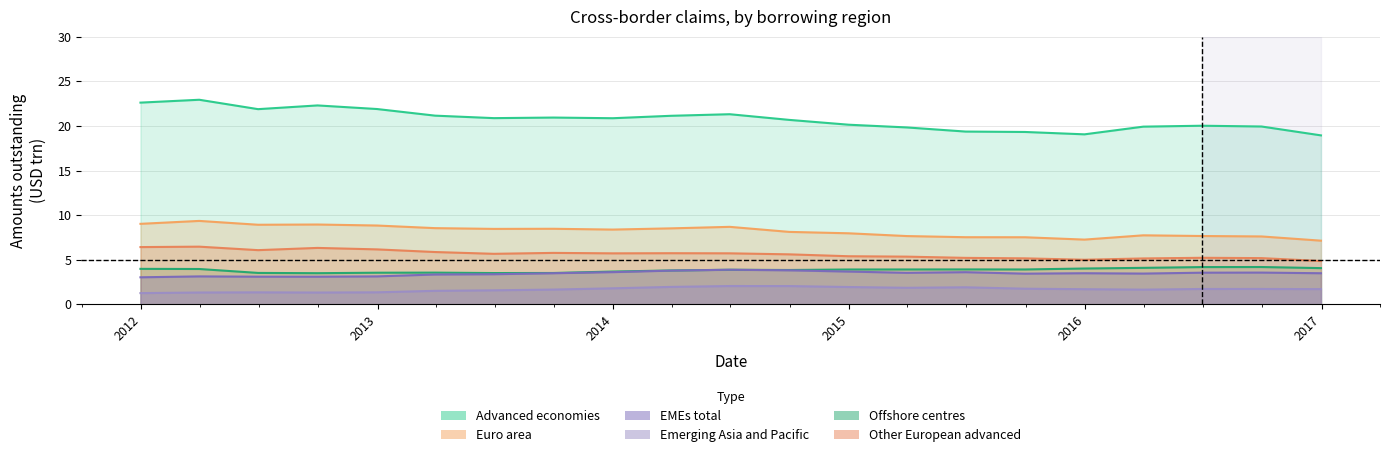

The value of Euro area at 2015-12-31 is 7.3. True or false?

True